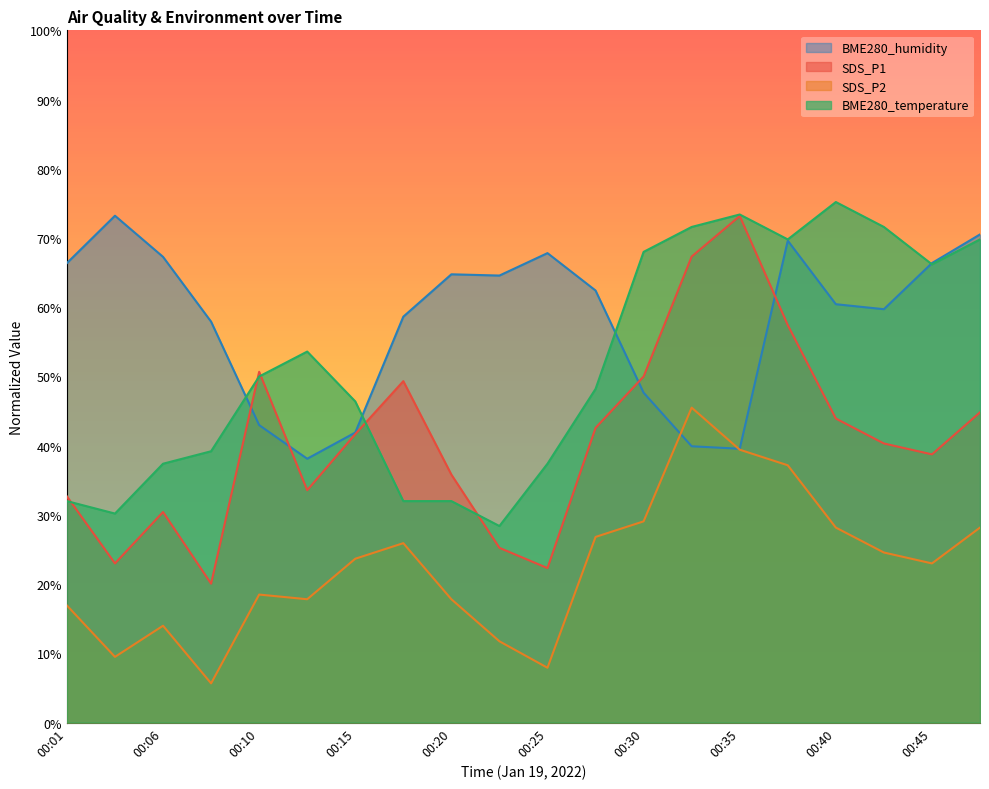

True or false: BME280_humidity has more than 0 interior local peaks.

True